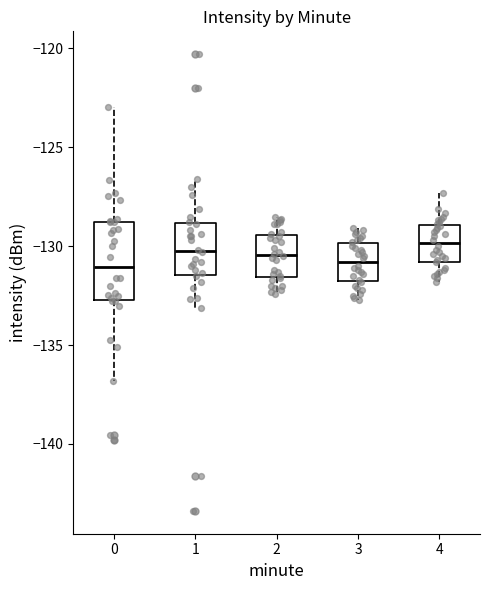

Comparing the boxes themselves (not the whiskers), which one is the tallest?

0